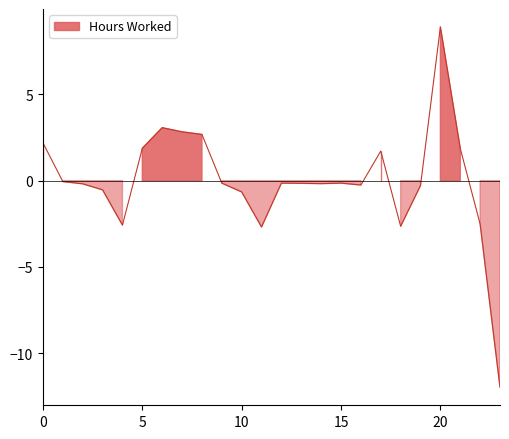

Reading right to left, what are all the values shown in this chart?

-12.0	-2.5	1.9	8.9	-0.3	-2.6	1.7	-0.3	-0.1	-0.2	-0.2	-0.1	-2.7	-0.7	-0.1	2.7	2.8	3.1	1.9	-2.6	-0.5	-0.2	-0.1	2.2